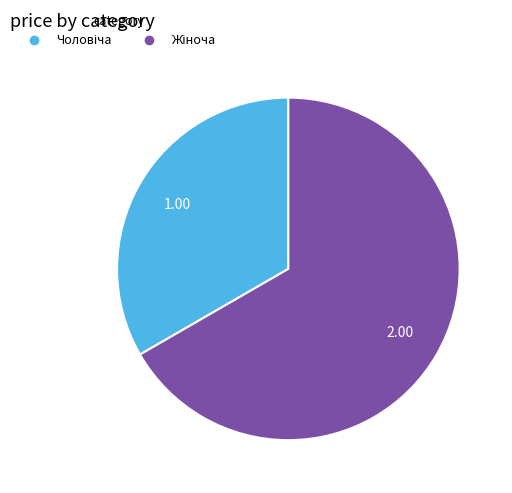

How many slices are in this pie chart?

2